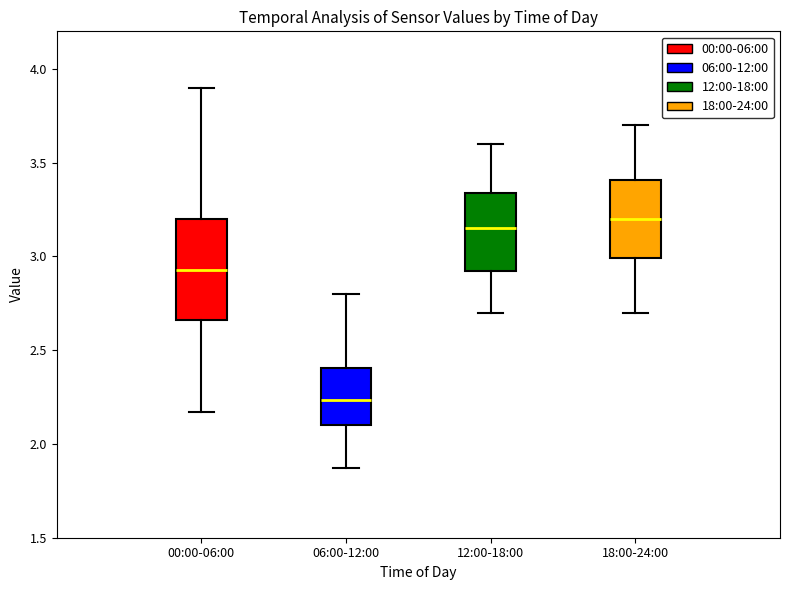

Reading left to right, transcribe this box plot: for each box, give where its median line is, the range the box spans, and where its two whiskers end, as read against the y-axis. The values are not printed on the chart, so give them approximately, as read against the axis.

00:00-06:00: median 2.95, box 2.65 to 3.20, whiskers 2.15 to 3.90
06:00-12:00: median 2.25, box 2.10 to 2.40, whiskers 1.85 to 2.80
12:00-18:00: median 3.15, box 2.90 to 3.35, whiskers 2.70 to 3.60
18:00-24:00: median 3.20, box 3.00 to 3.40, whiskers 2.70 to 3.70